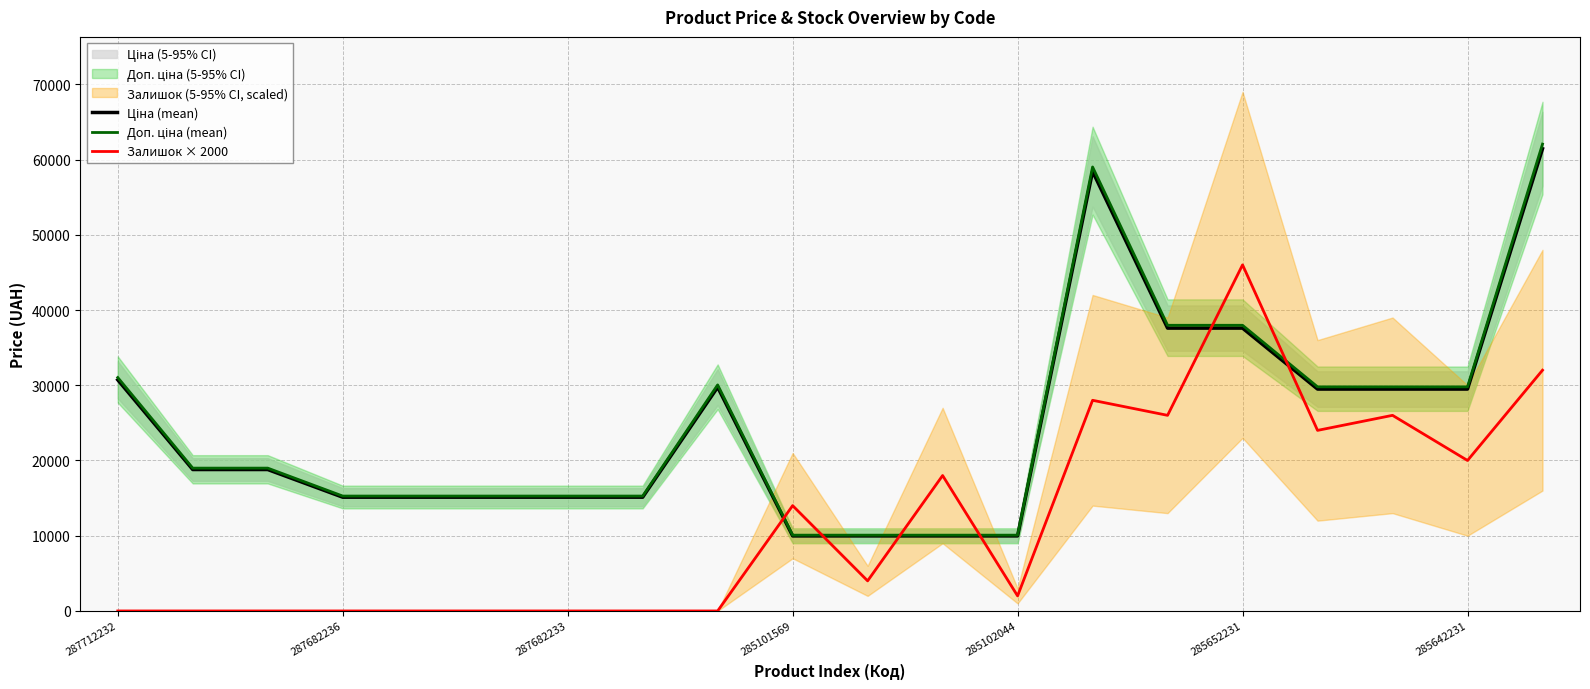

The value of Доп. ціна (mean) at 8 is 30044.7. True or false?

True